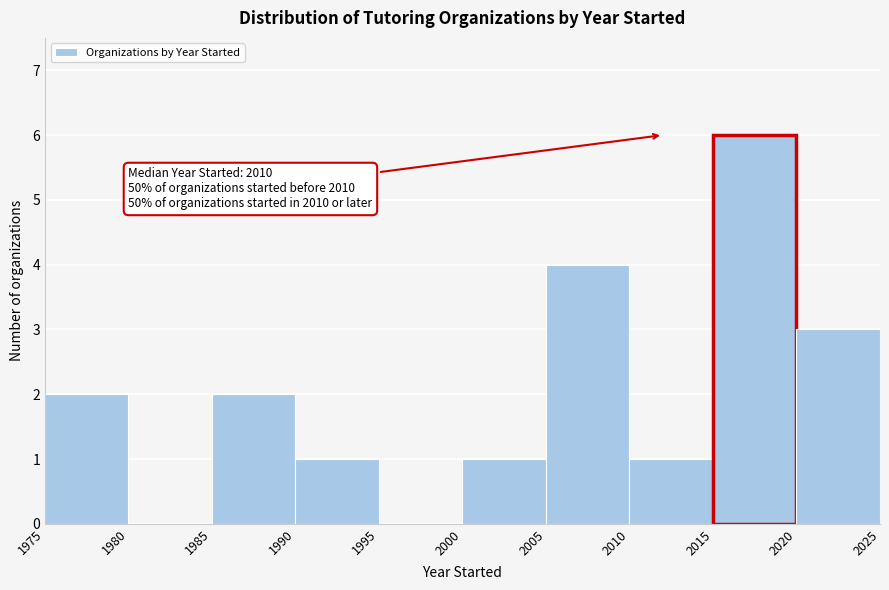

Which range on the x-axis has the tallest bar?

2015 to 2020